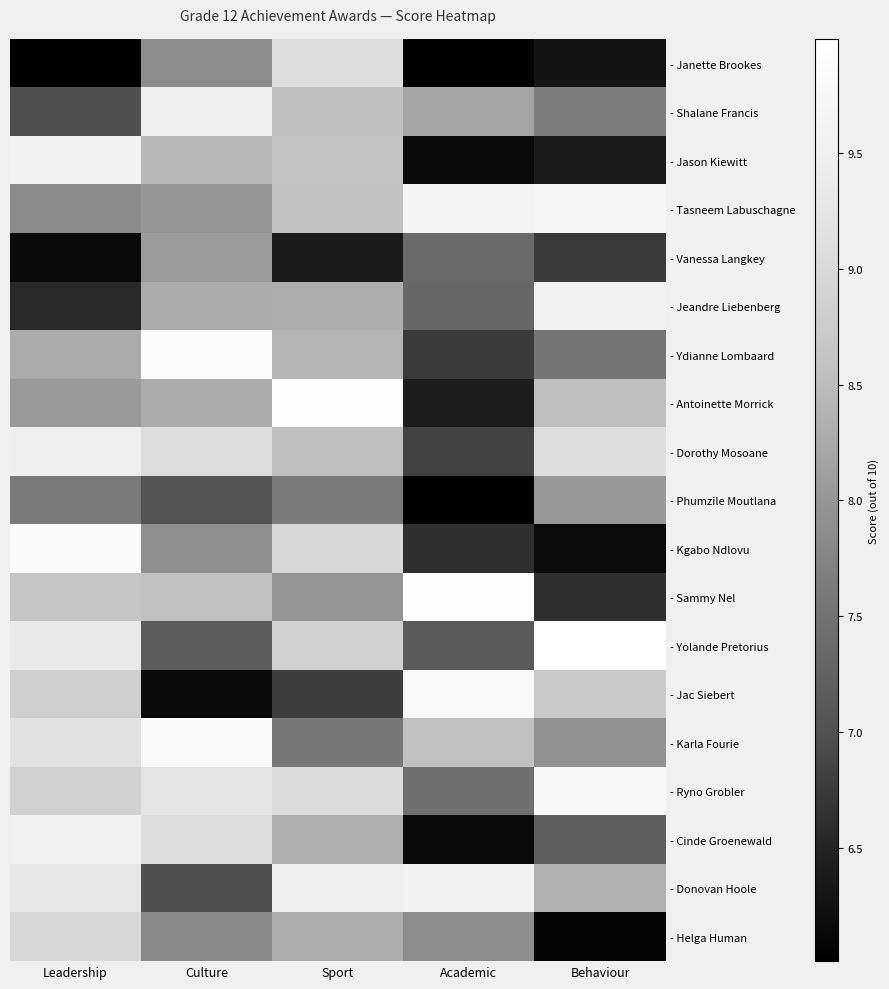

Which category has the lowest value across all series?

Academic